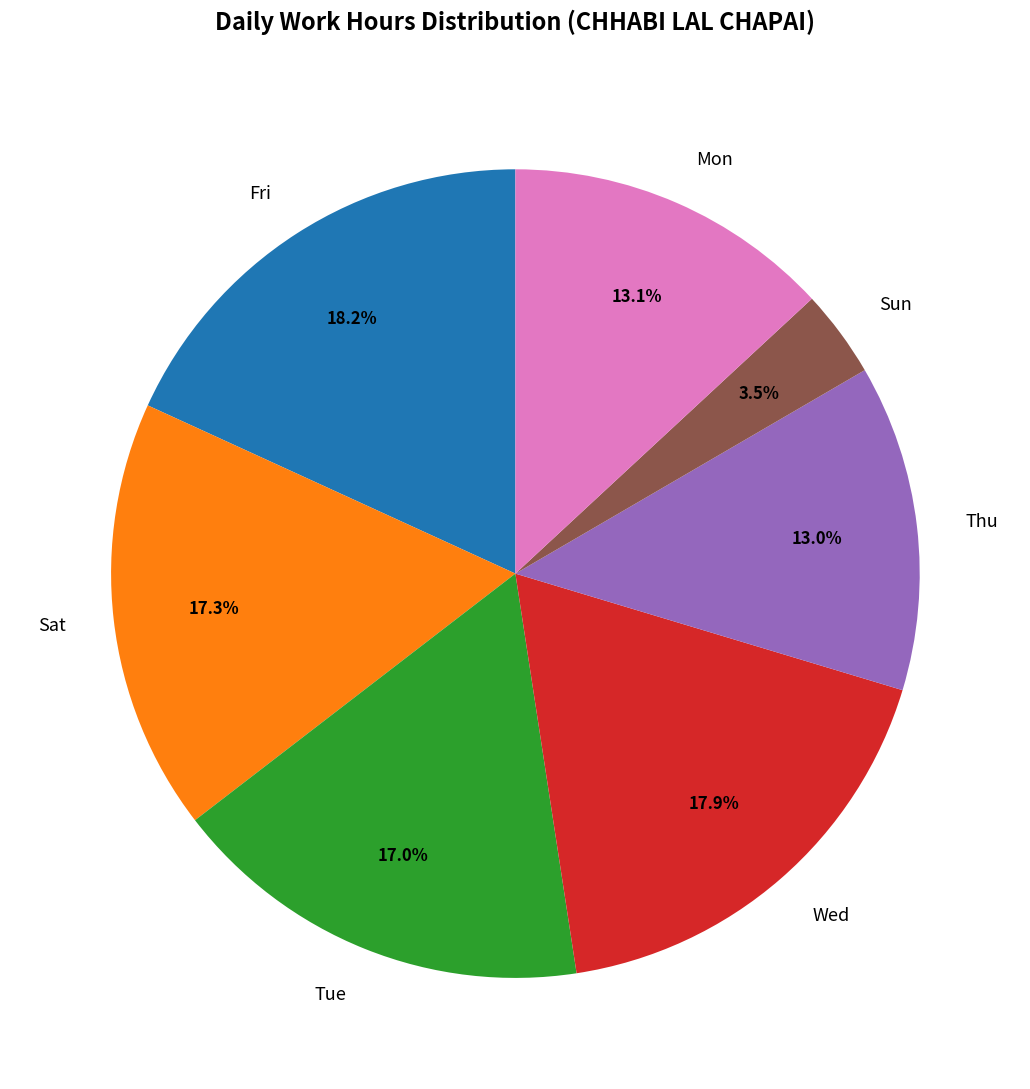

Does any single category account for the majority?

No